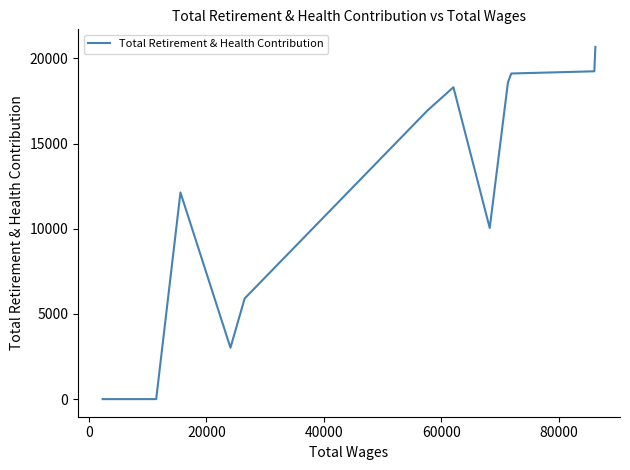

Does the chart have visible grid lines?

No